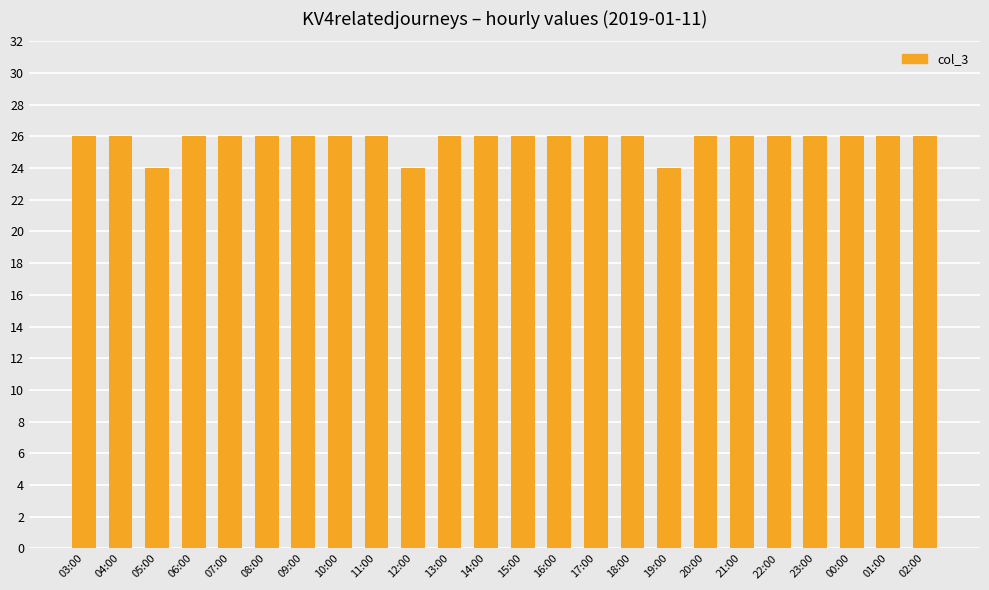

Approximately how many times larger is the value at 17:00 compared to 03:00?

1.0